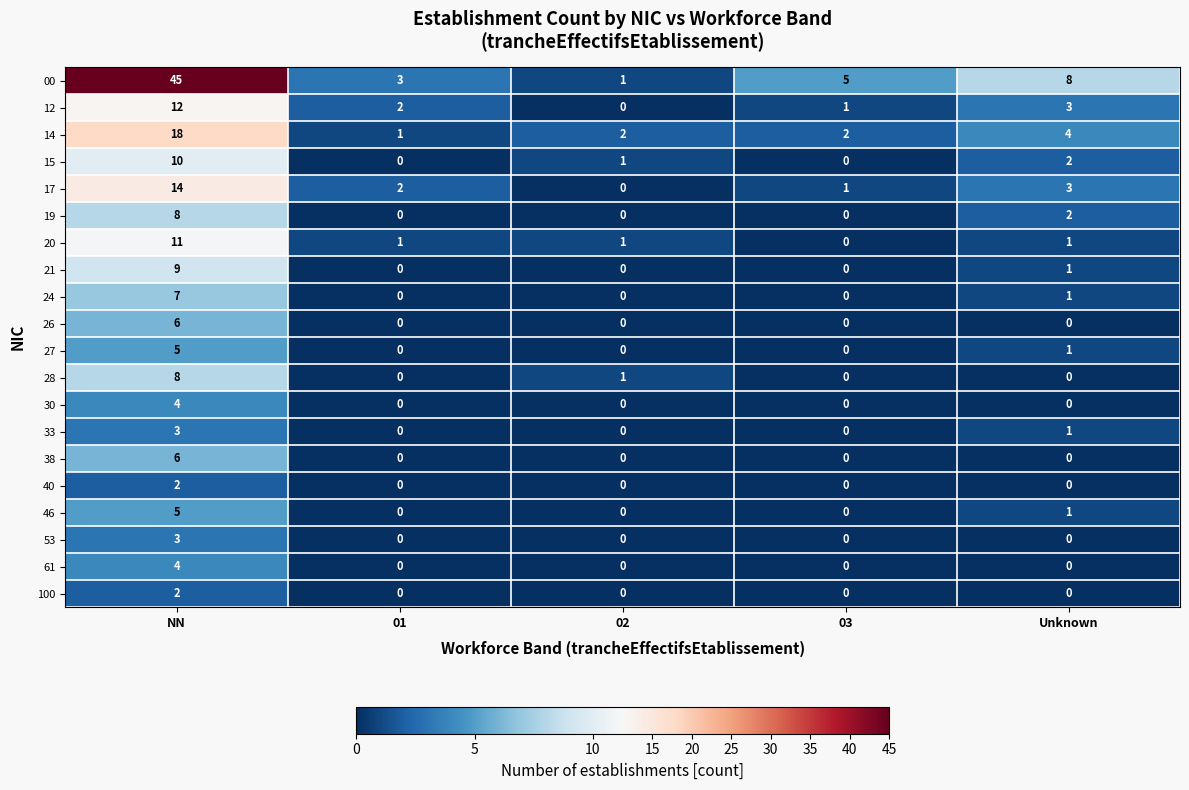

What is the spread (max minus min) of values at 03?

5